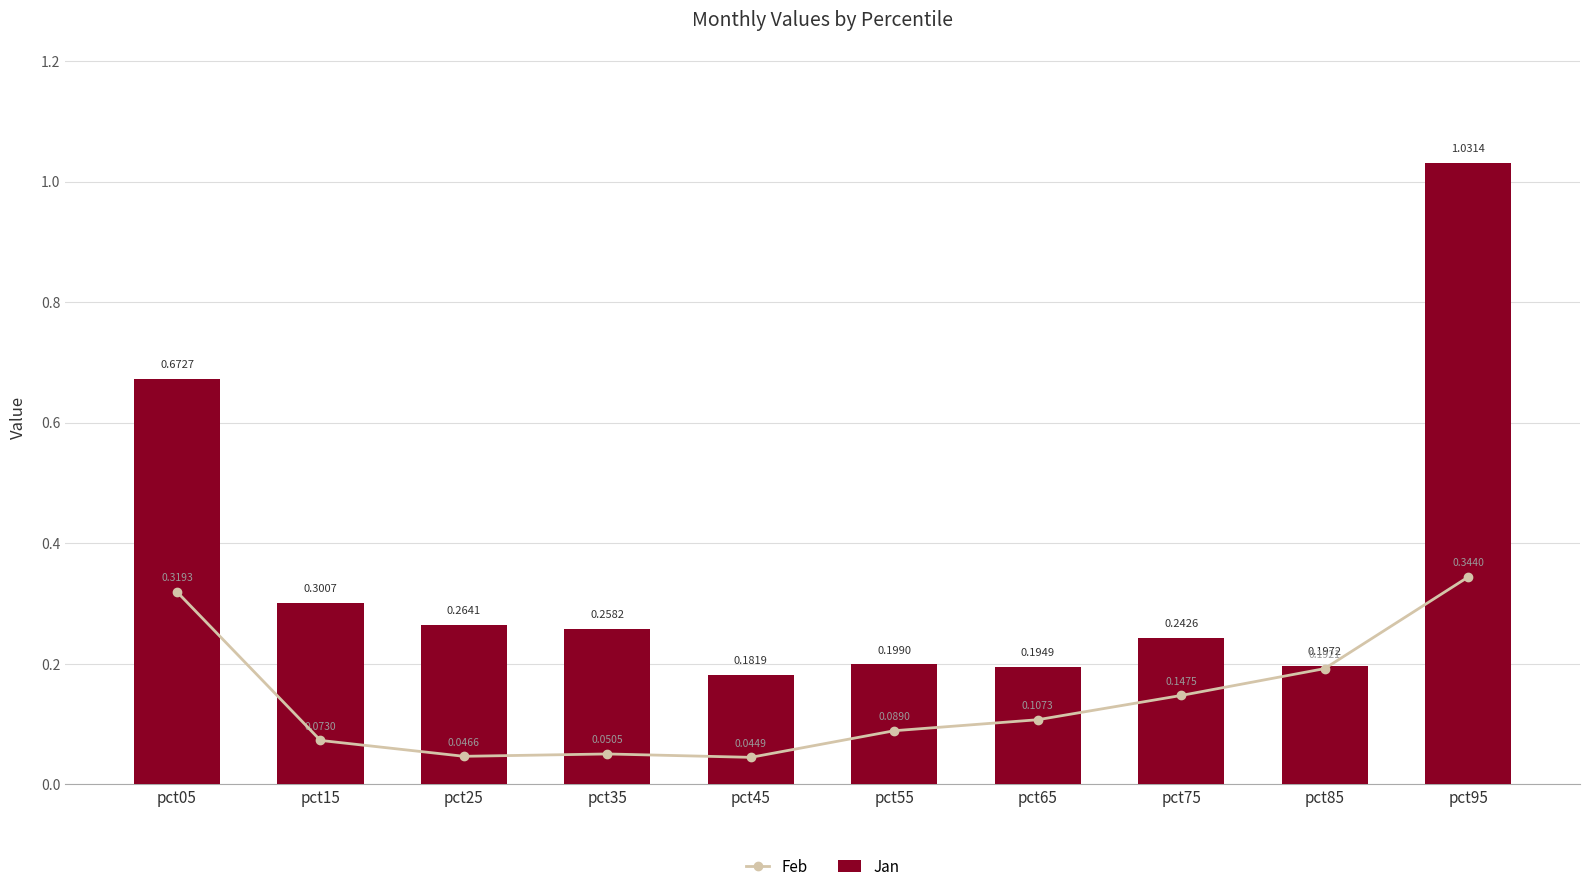

What is the sum of the Jan values at pct85 and pct65?

0.4